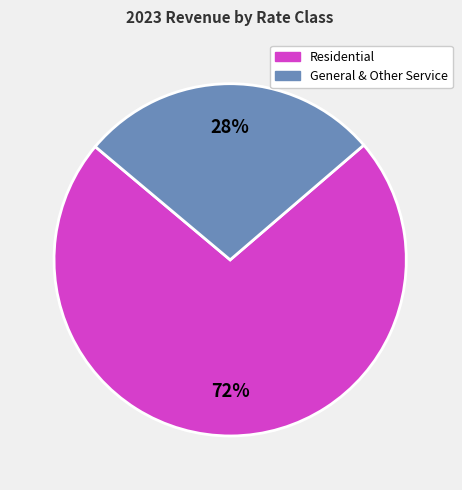

To the nearest percent, what is the average slice percentage?

50%